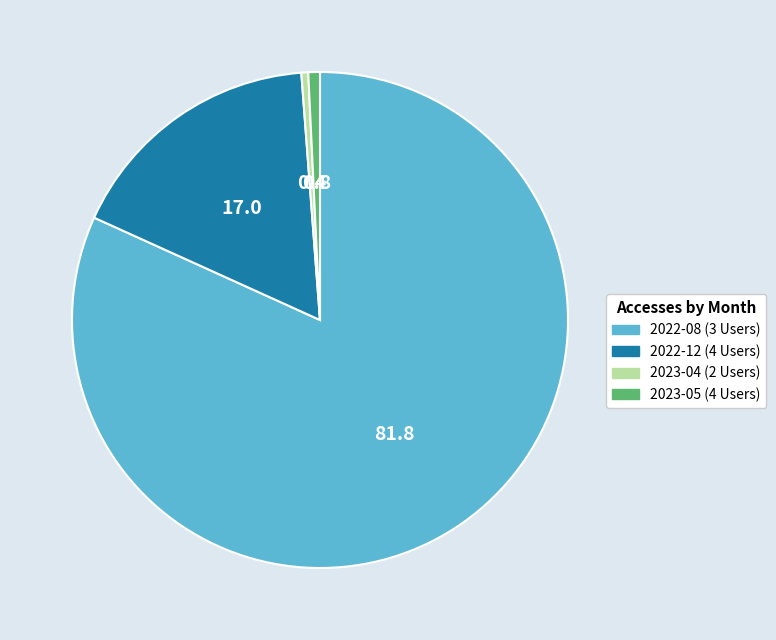

How many slices are in this pie chart?

4